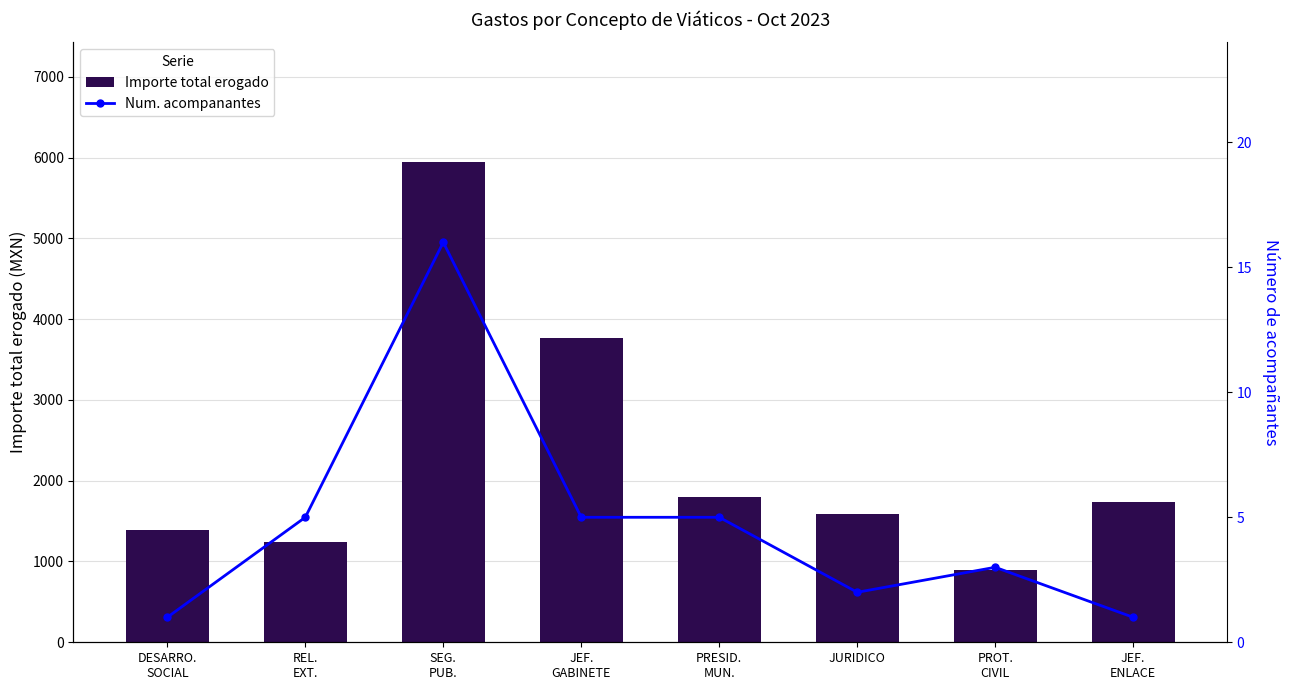

What is the highest value of the Num. acompanantes series?

16.0